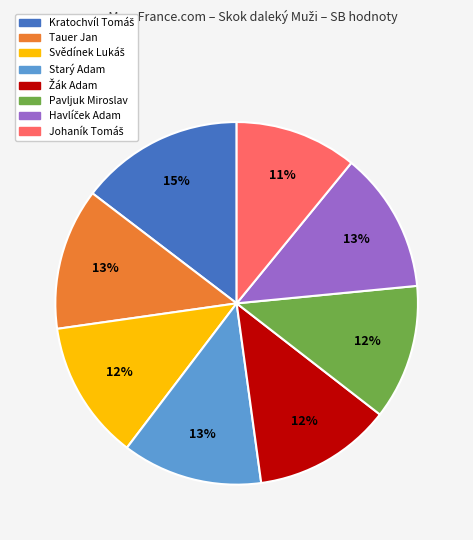

To the nearest percent, what percentage of the pie is Starý Adam?

13%